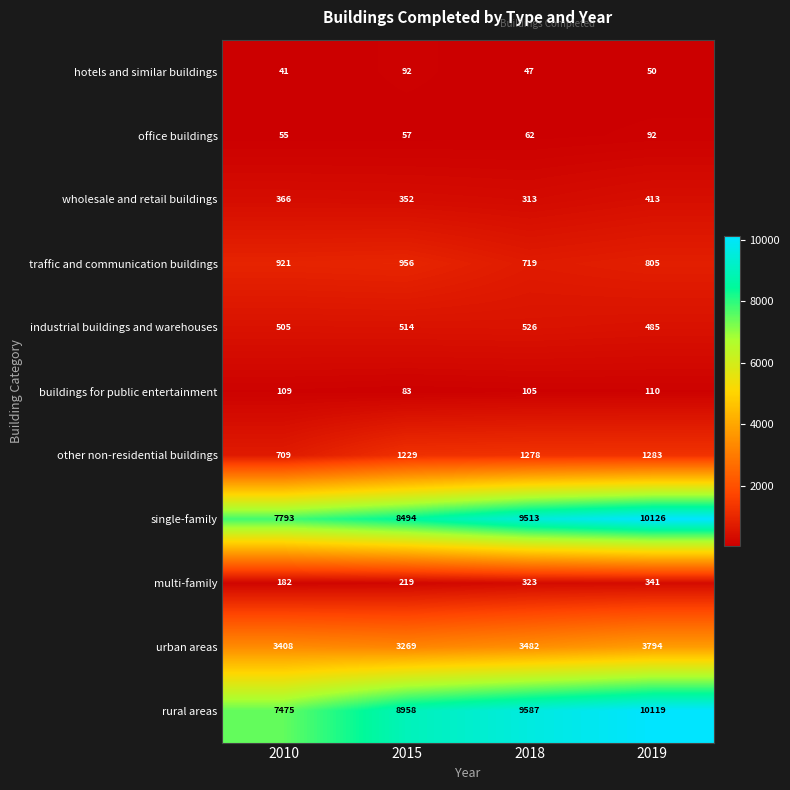

Which series has the largest range (max minus min)?

rural areas